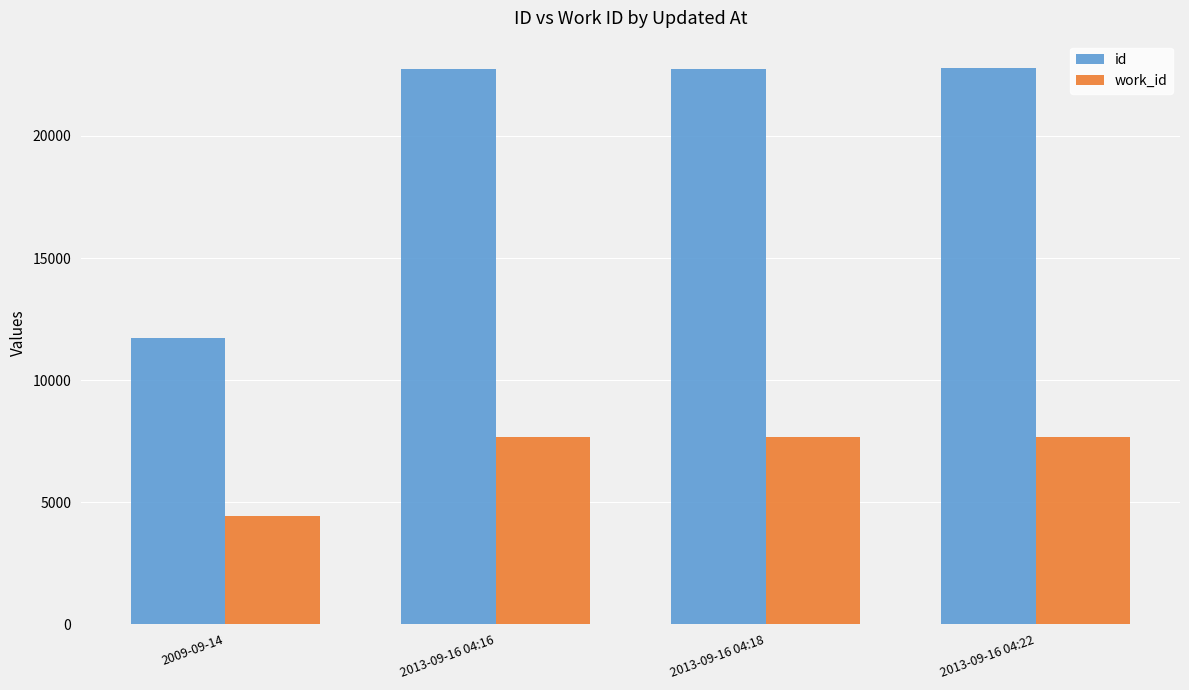

How many bars are there in each group?

2